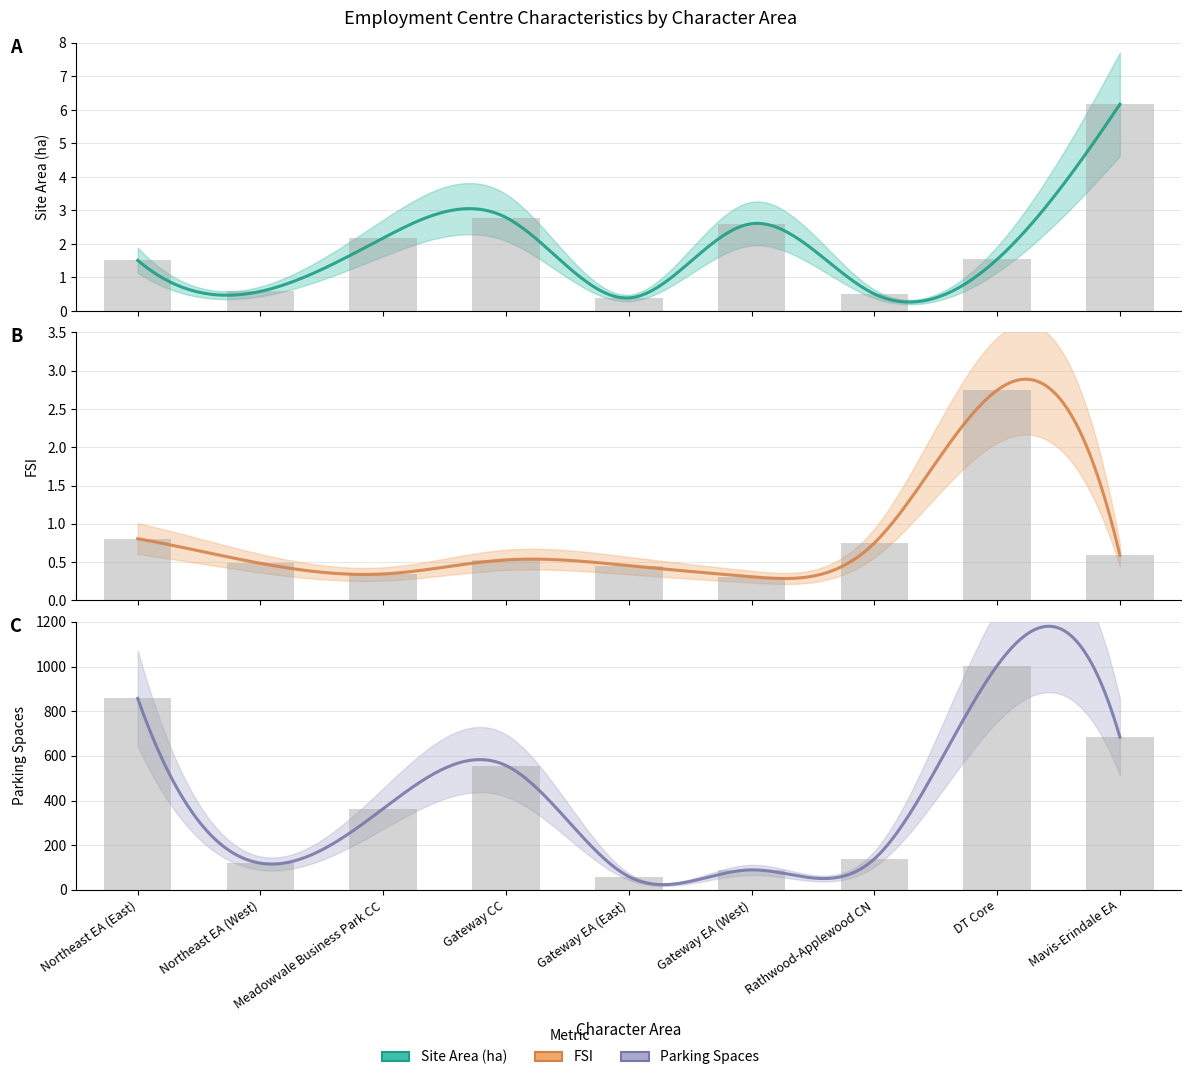

Which series changed the most between Meadowvale Business Park CC and Mavis-Erindale EA?

Avg Parking Spaces